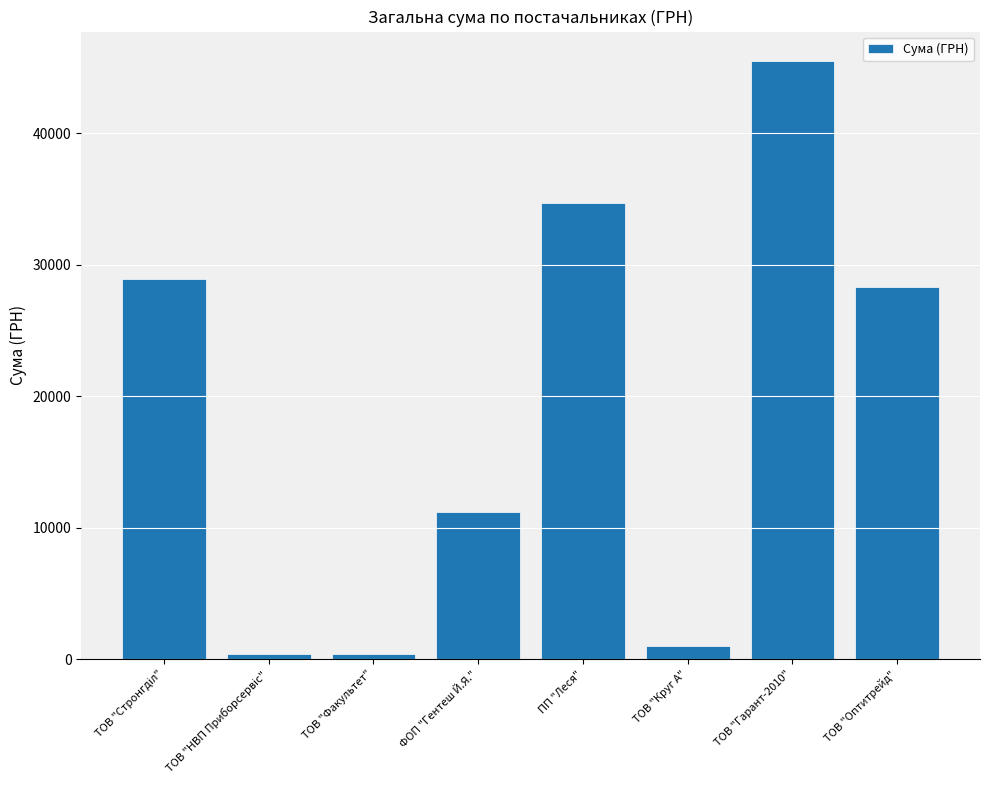

What is the change in value from ФОП "Гентеш Й.Я." to ТОВ "Круг А"?

-10147.8